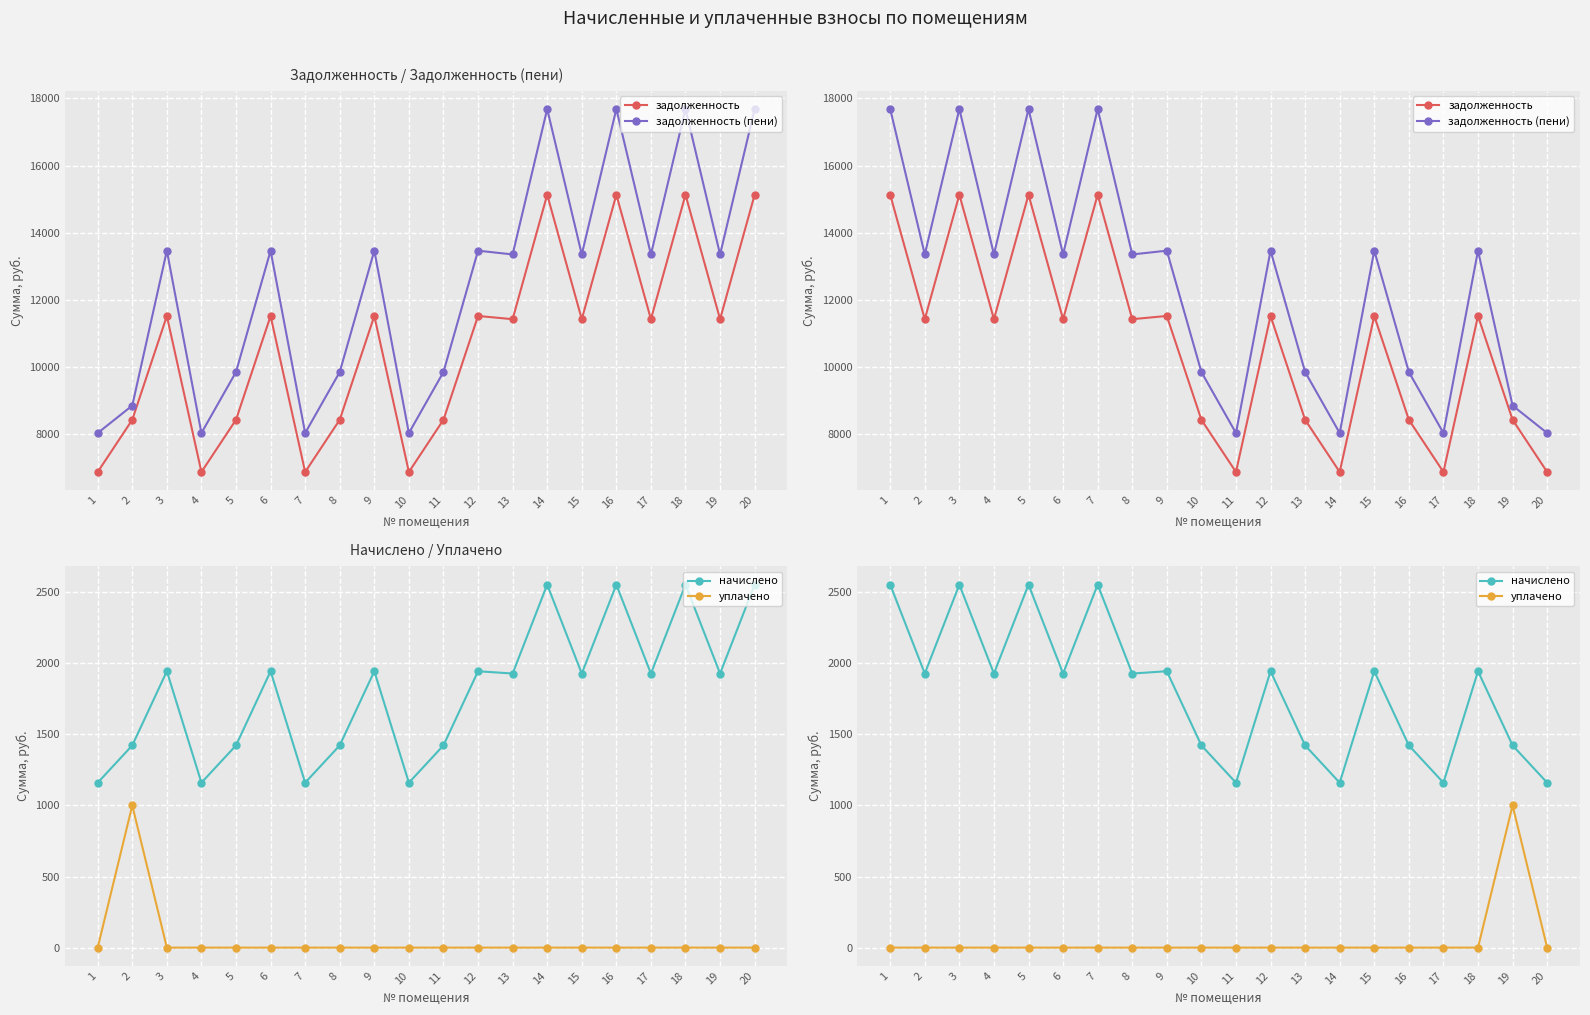

Rank the series at 20 from highest to lowest value.

задолженность (пени), задолженность, начислено, уплачено